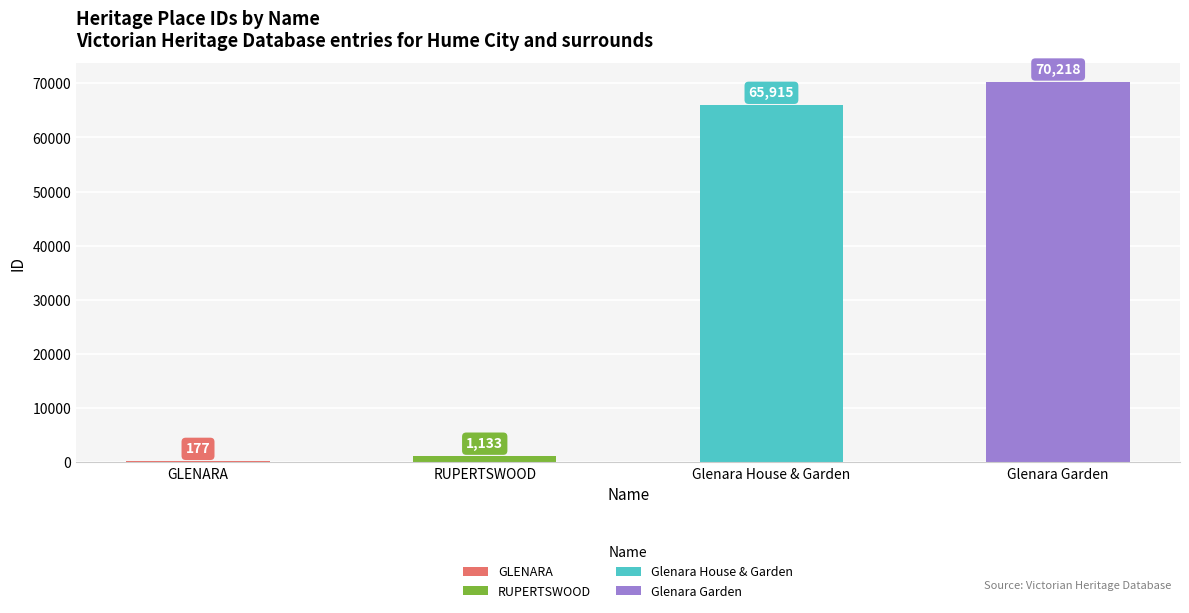

What is the change in value from Glenara House & Garden to Glenara Garden?

+4303